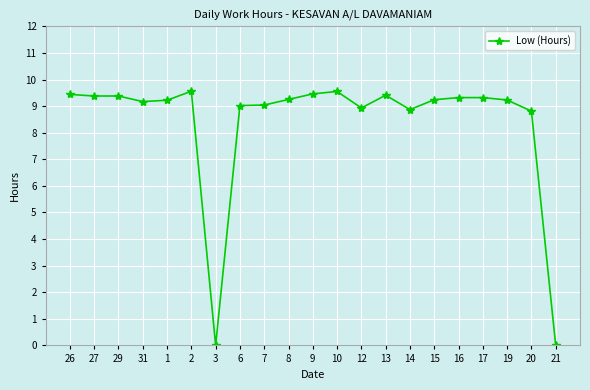

What is the difference between the maximum and minimum values?

9.6